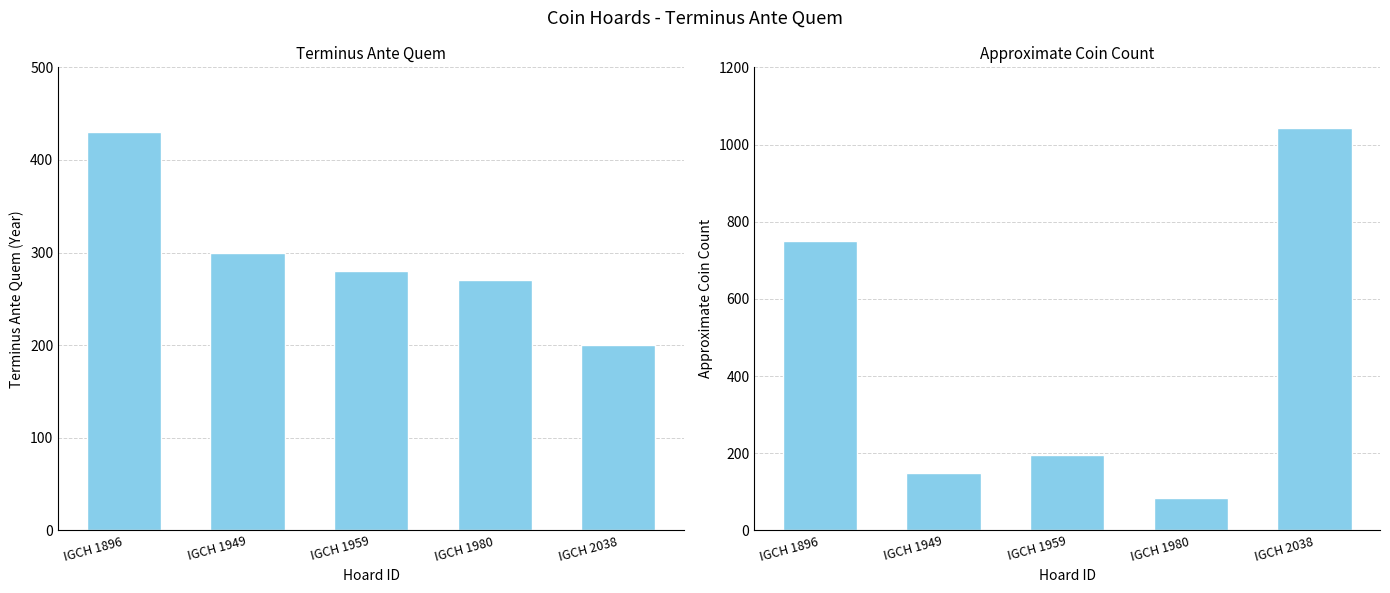

Reading left to right, extract all data points from this chart.

Terminus Ante Quem: 430	300	280	270	200
Approximate Coin Count: 750	150	196	85	1042